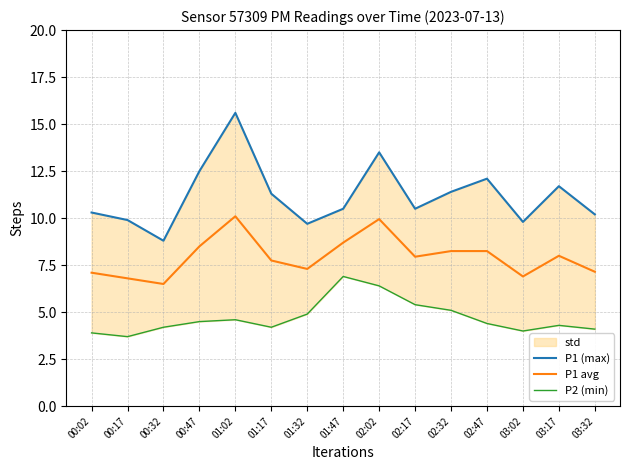

The P1 (max) series shows 9.8 at 03:02. True or false?

True